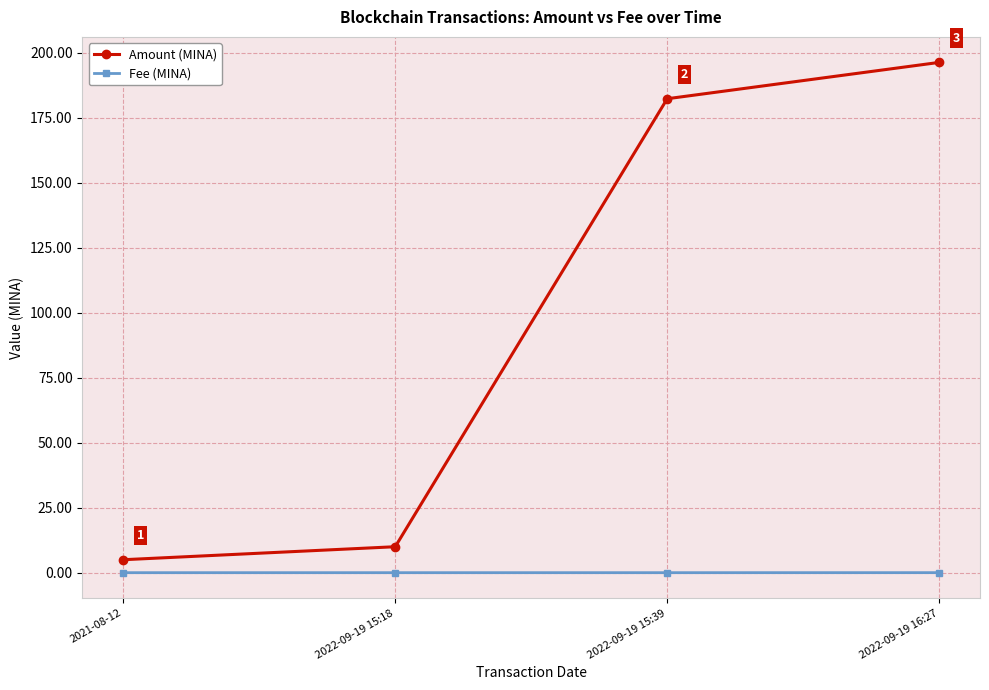

List the labels in order of Amount (MINA) value, largest first.

2022-09-19 16:27, 2022-09-19 15:39, 2022-09-19 15:18, 2021-08-12